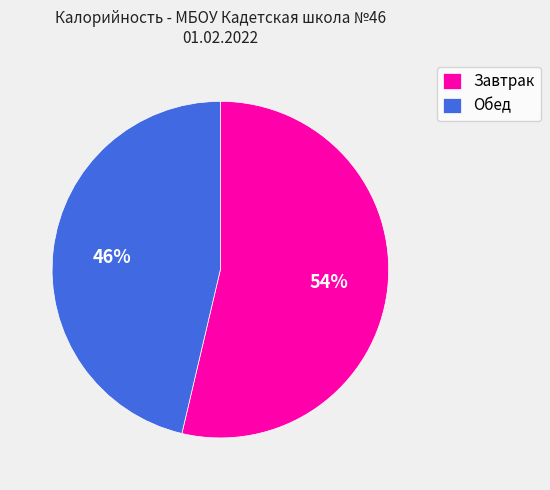

To the nearest percent, what is the average slice percentage?

50%